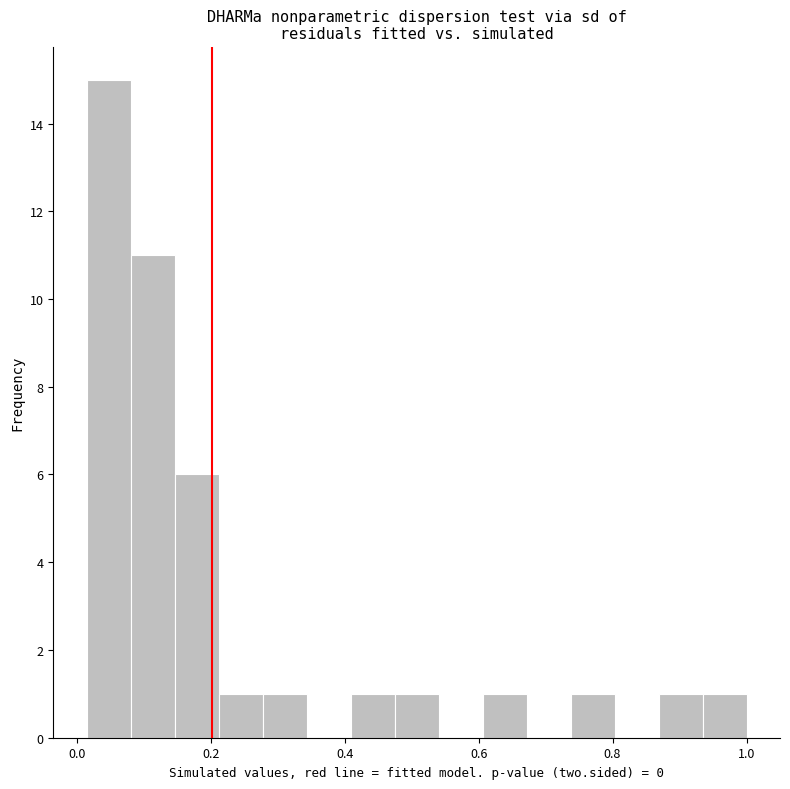

Around what value on the x-axis is the tallest bar? Give the approximate position of its centre, as read against the axis.

0.04